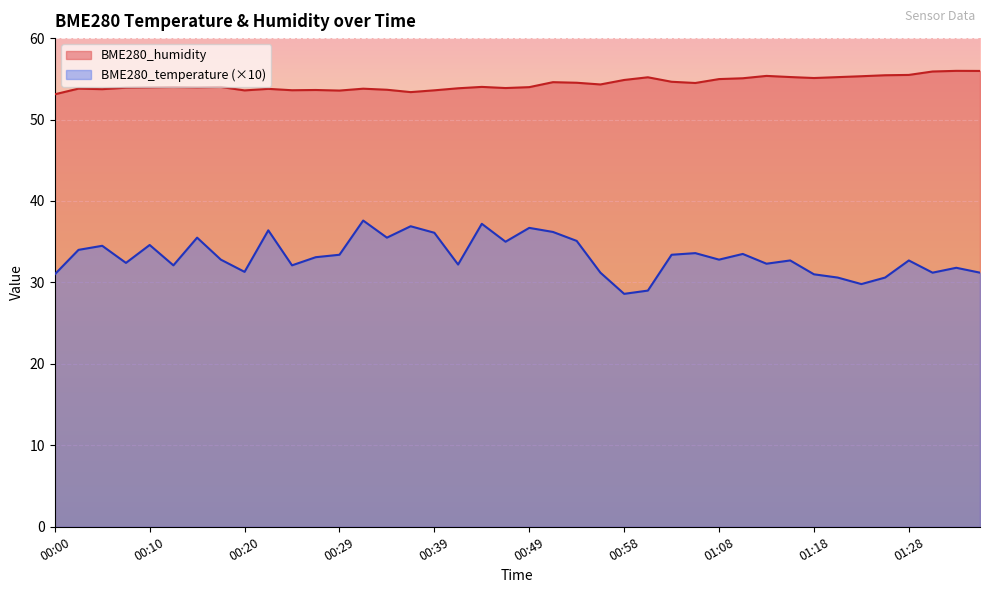

Between 01:03 and 01:33, which is larger?

01:03